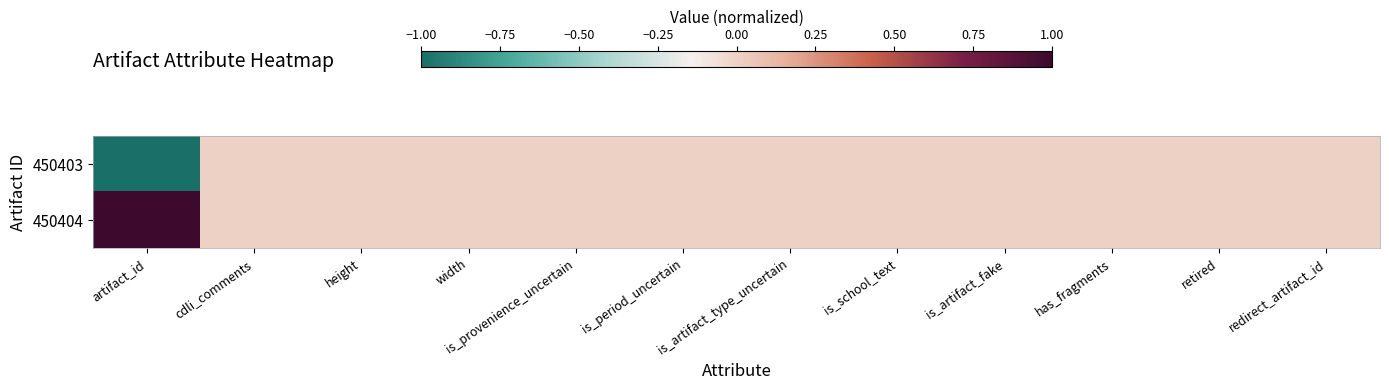

At how many categories does at least one series exceed 0?

1